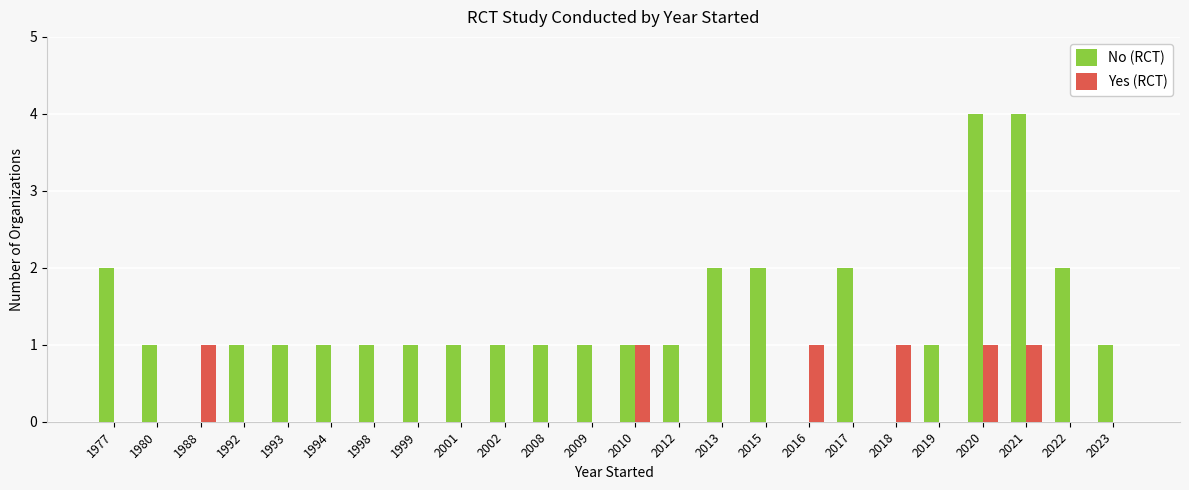

What is the total value across all series at 2012?

1